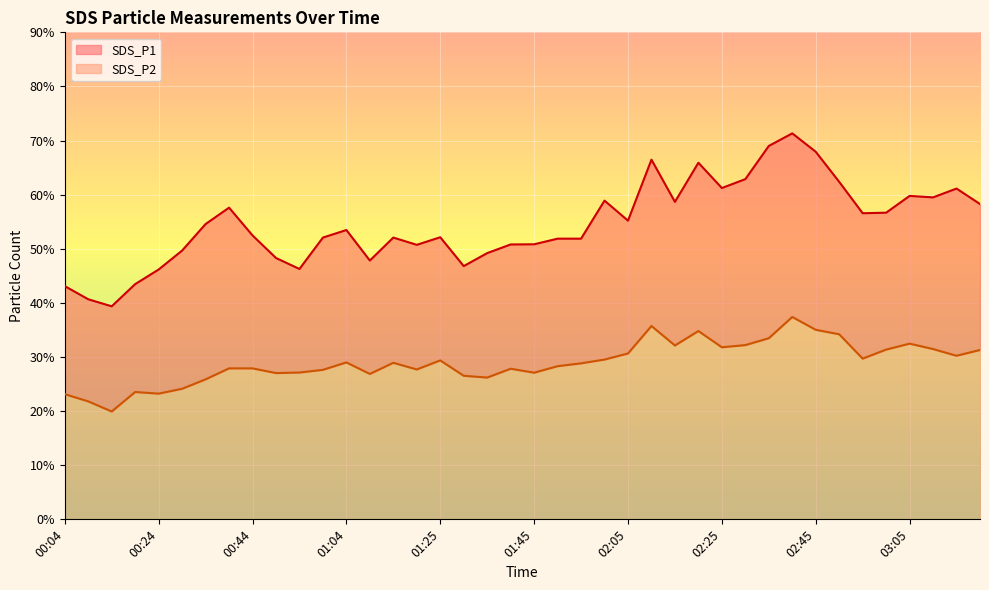

Rank the categories by SDS_P1 value from highest to lowest.

02:40, 02:35, 02:45, 02:10, 02:20, 02:30, 02:50, 02:25, 03:15, 03:05, 03:10, 02:00, 02:15, 03:20, 00:39, 03:00, 02:55, 02:05, 00:34, 01:04, 00:44, 01:25, 00:59, 01:14, 01:50, 01:55, 01:45, 01:40, 01:20, 00:29, 01:35, 00:49, 01:09, 01:30, 00:54, 00:24, 00:19, 00:04, 00:09, 00:14